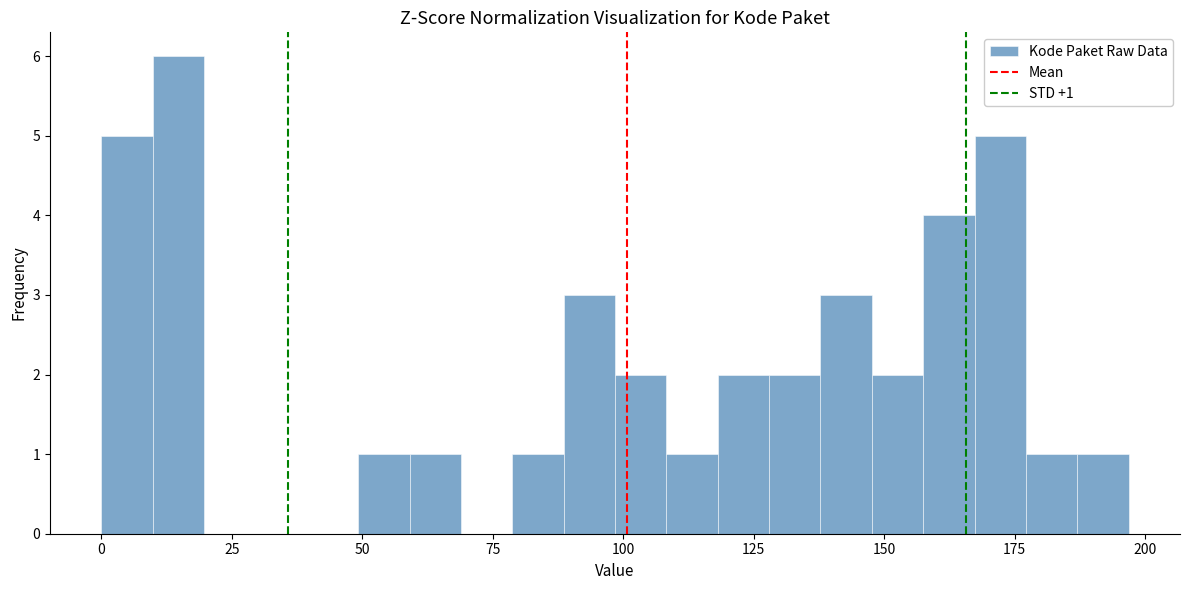

Around what value on the x-axis is the tallest bar? Give the approximate position of its centre, as read against the axis.

15